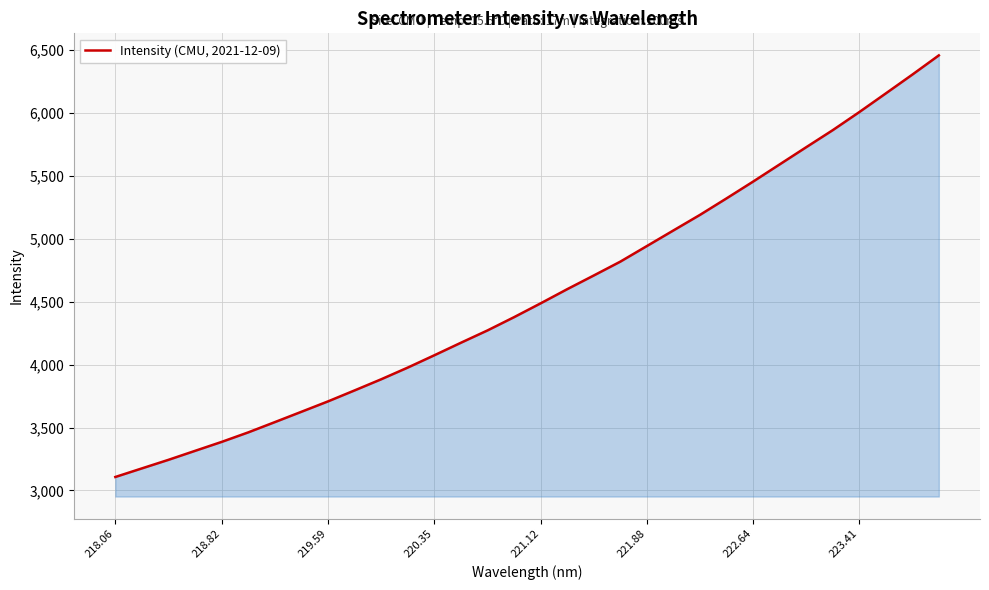

What is the greatest value displayed?

6456.7